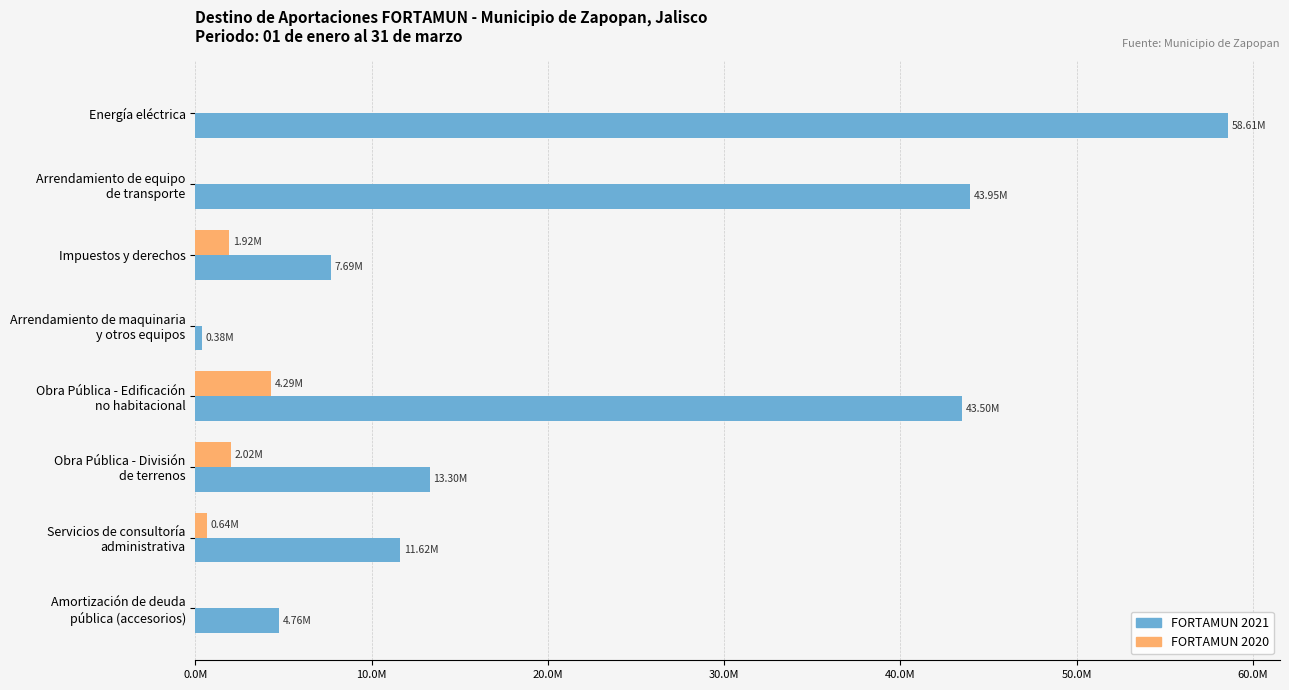

What is the value of the FORTAMUN 2021 bar at the 2nd from the left?

43946256.9